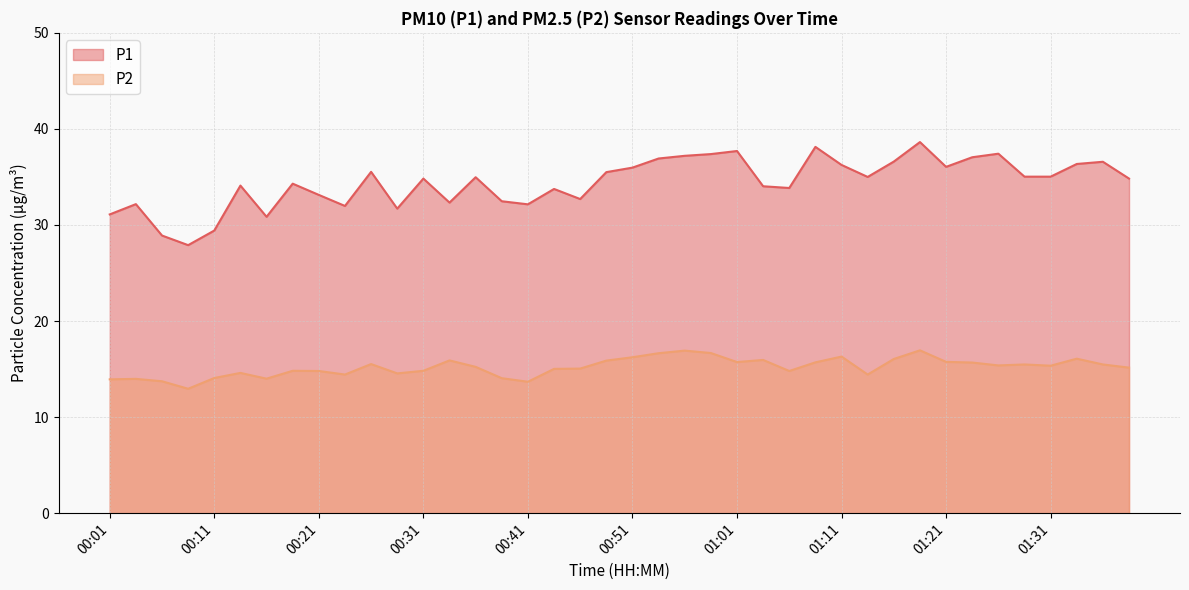

Which series has the largest total across all categories?

P1